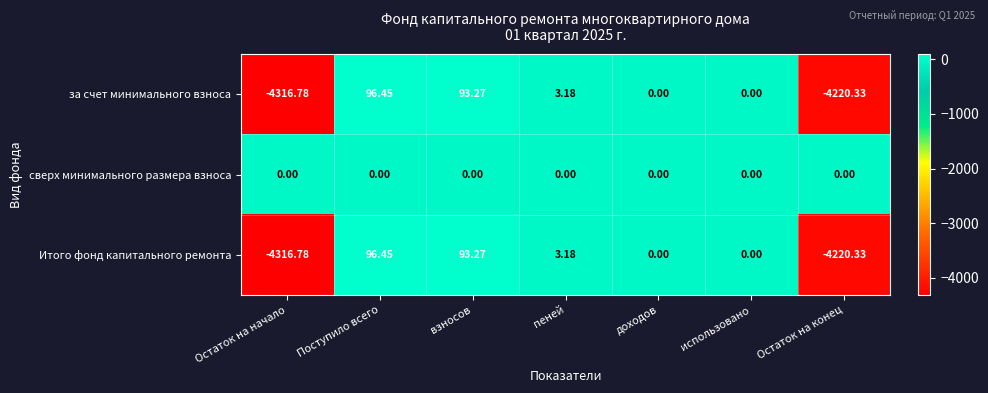

How many distinct data groups are displayed?

3